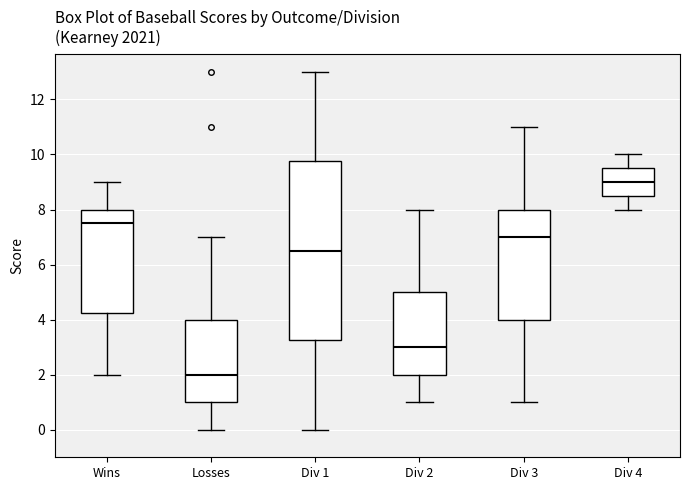

Which box is the tallest, from its lower edge to its upper edge?

Div 1